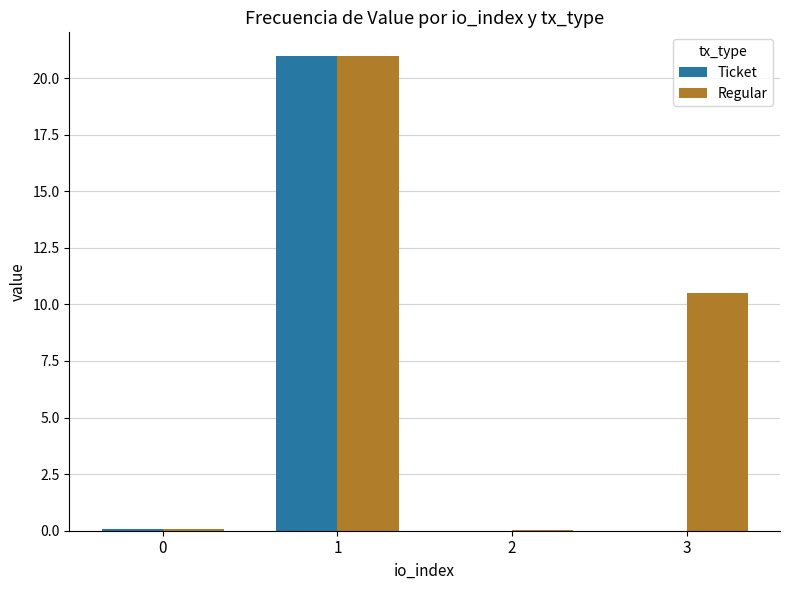

What is the sum of all Regular values?

31.6